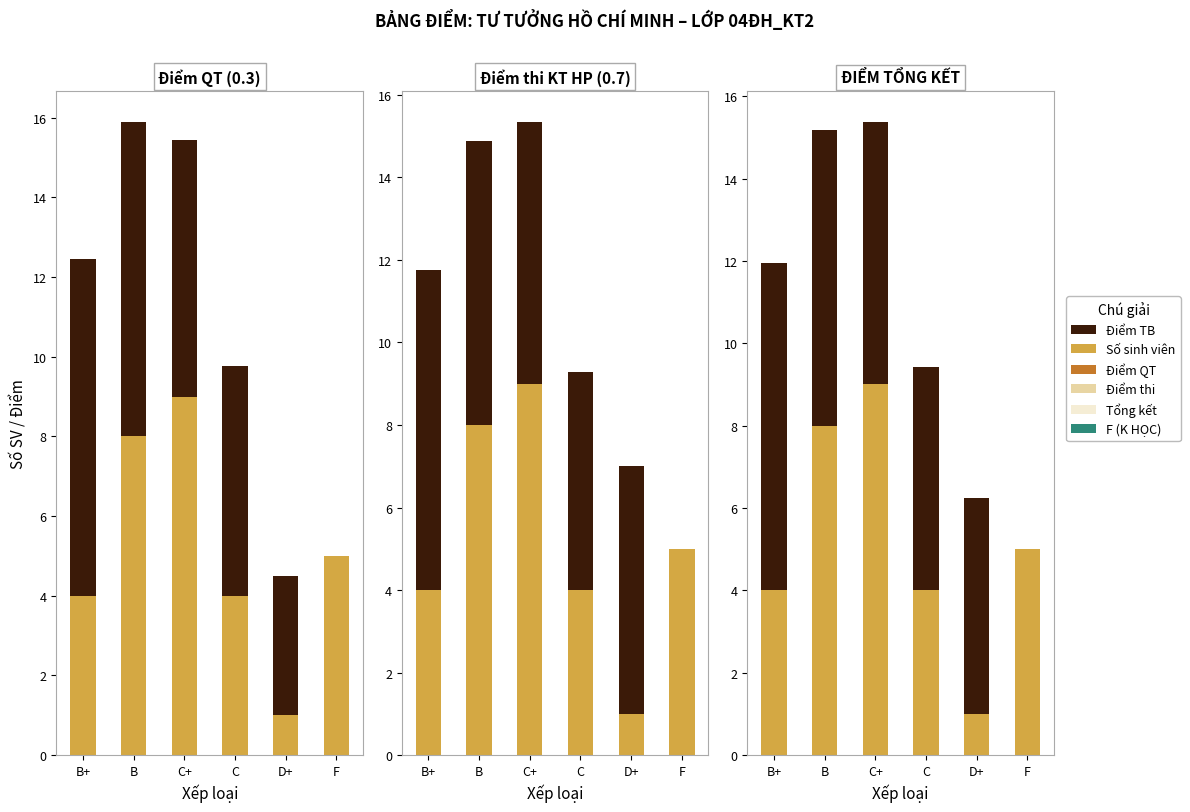

Is the value of Điểm TB at B greater than the value of Số sinh viên at C?

Yes